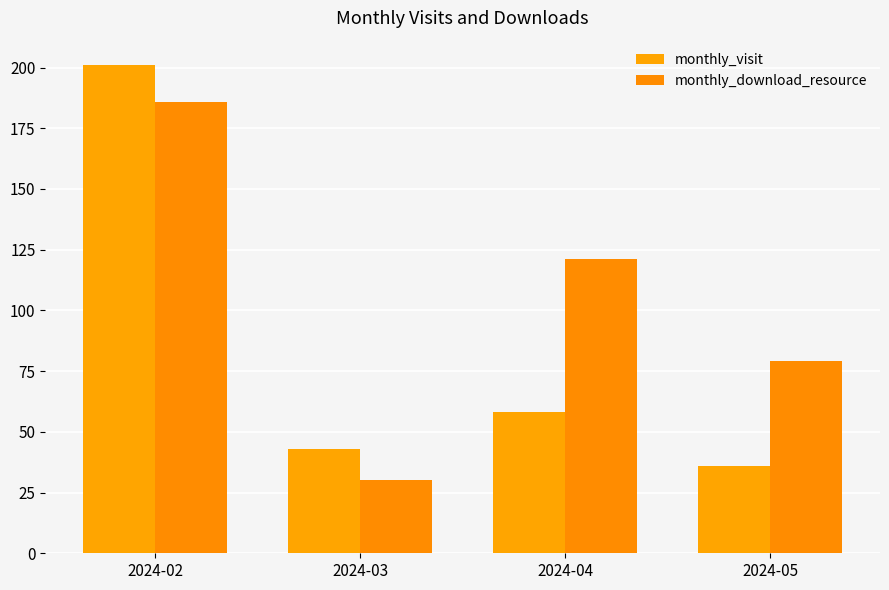

The value of monthly_download_resource at 2024-05 is 27. True or false?

False